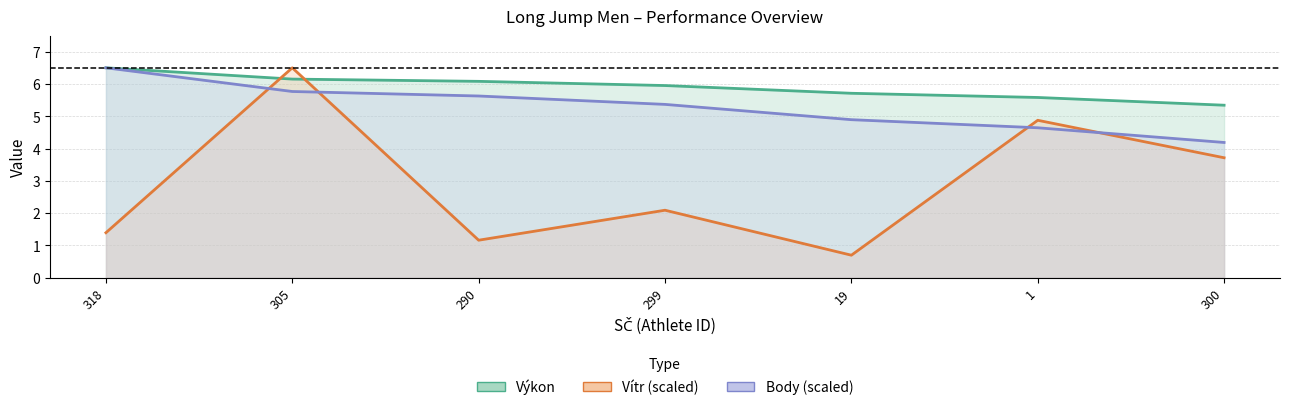

At which label does Body (scaled) first exceed 5?

318